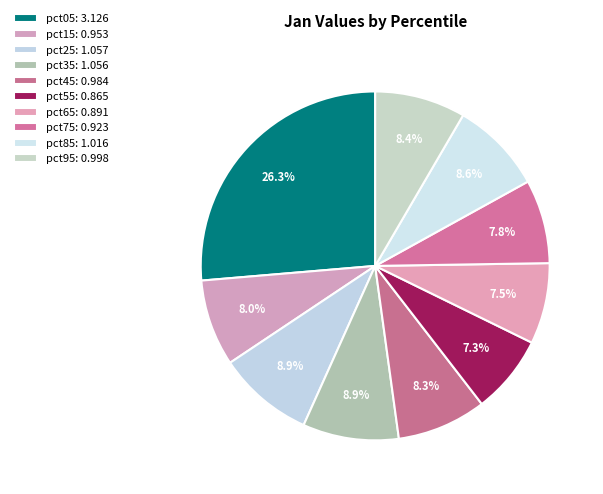

Rank the categories by value from lowest to highest.

pct55, pct65, pct75, pct15, pct45, pct95, pct85, pct35, pct25, pct05